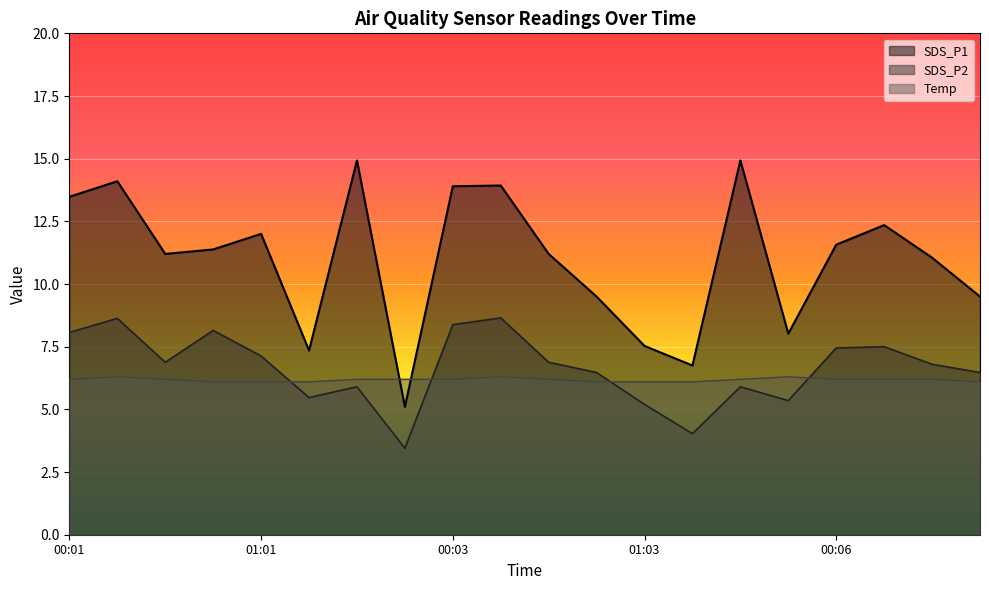

Reading left to right, extract all data points from this chart.

SDS_P1: 13.5	14.1	11.2	11.4	12.0	7.3	14.9	5.1	13.9	13.9	11.2	9.5	7.5	6.8	14.9	8.0	11.6	12.3	11.1	9.5
SDS_P2: 8.1	8.6	6.9	8.2	7.1	5.5	5.9	3.5	8.4	8.7	6.9	6.5	5.2	4.0	5.9	5.3	7.5	7.5	6.8	6.5
Temp: 6.2	6.3	6.2	6.1	6.1	6.1	6.2	6.2	6.2	6.3	6.2	6.1	6.1	6.1	6.2	6.3	6.2	6.2	6.2	6.1